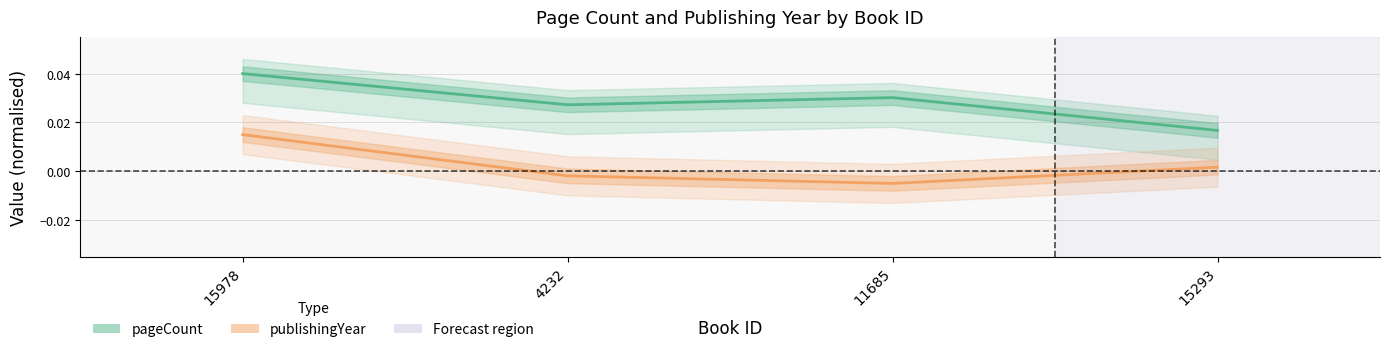

In pageCount, how many points are lower than both neighbors (excluding endpoints)?

1